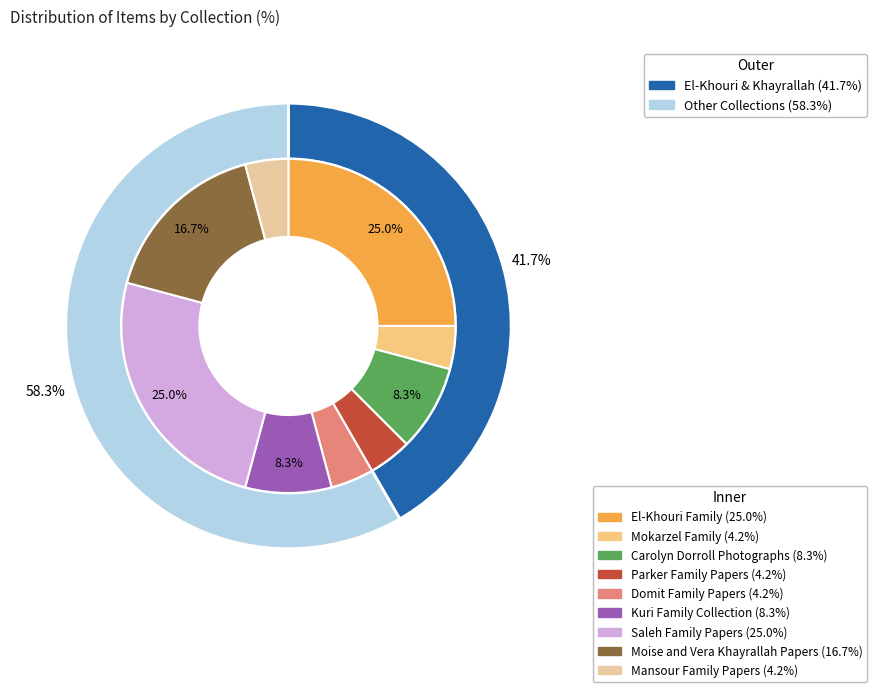

Does any single category account for the majority?

No